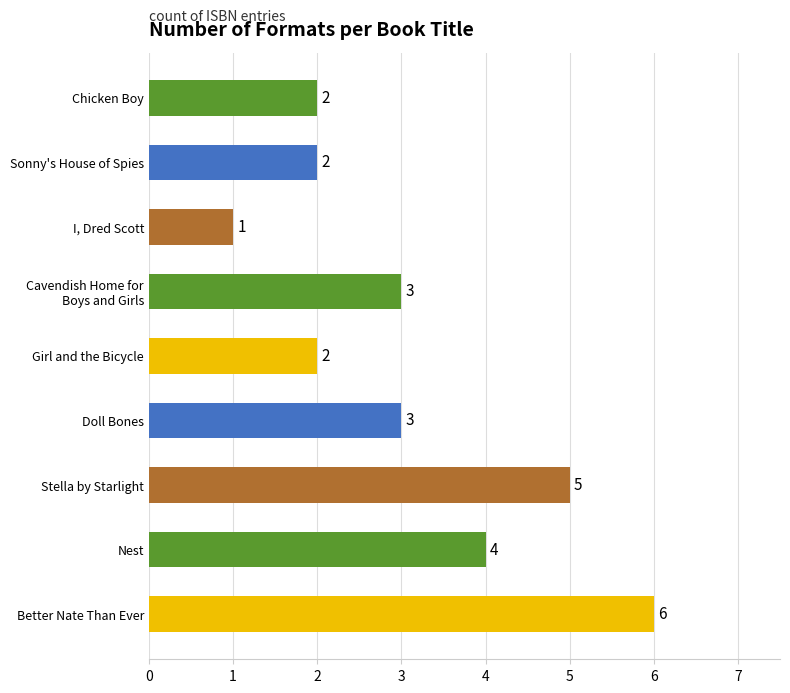

At which category does the chart reach its minimum across all series?

I, Dred Scott